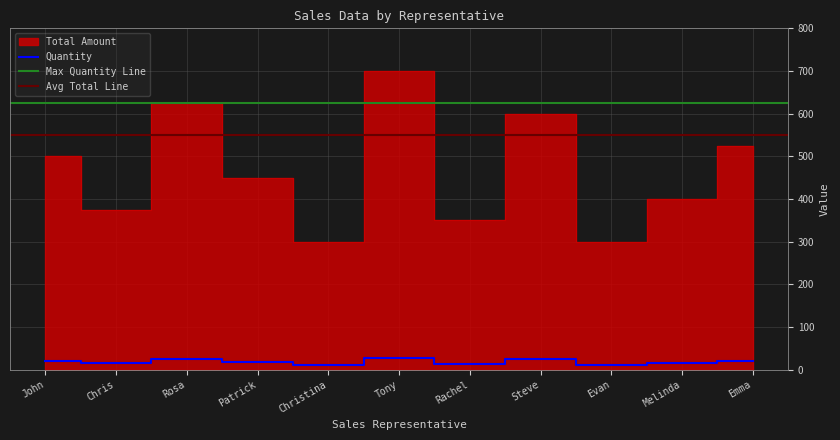

Which has a higher value, Patrick or Rachel?

Patrick